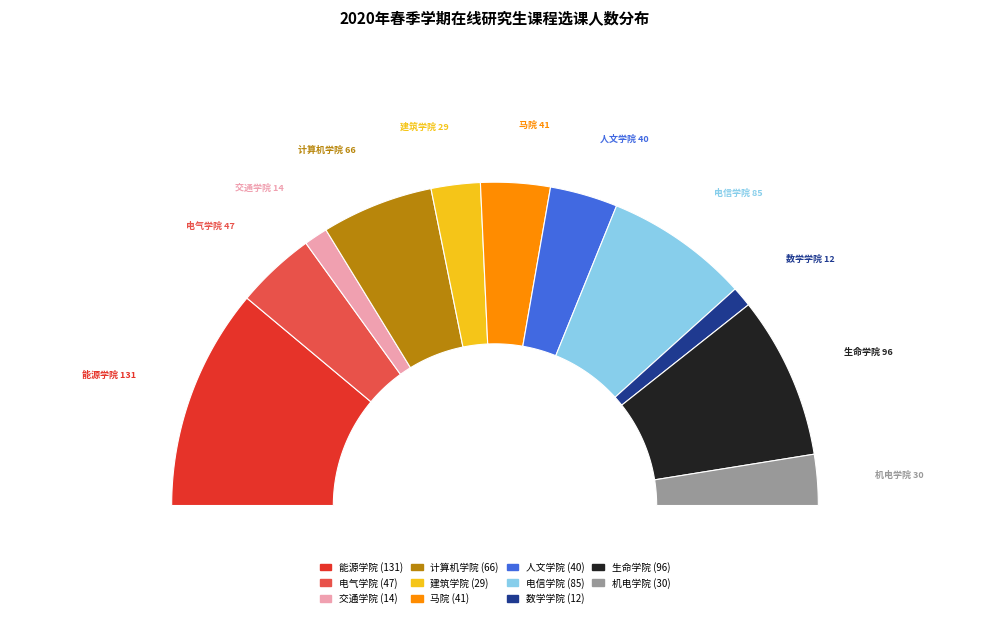

Which slice is the smallest?

数学学院